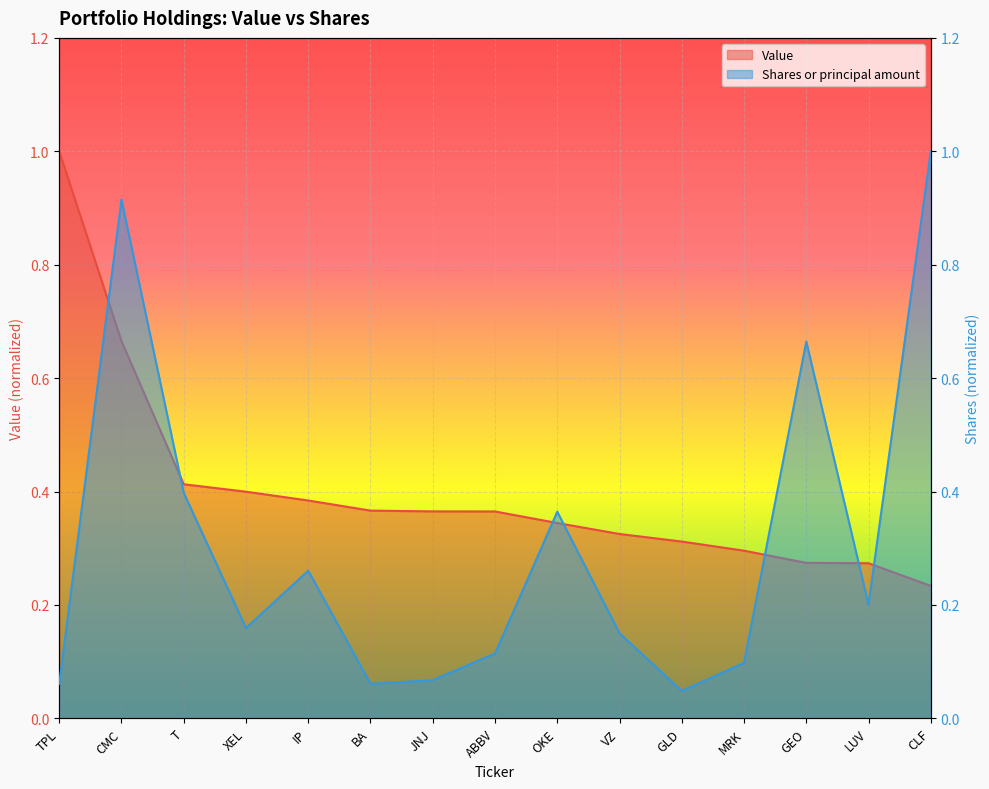

Which category has the highest value in the Shares or principal amount series?

CLF